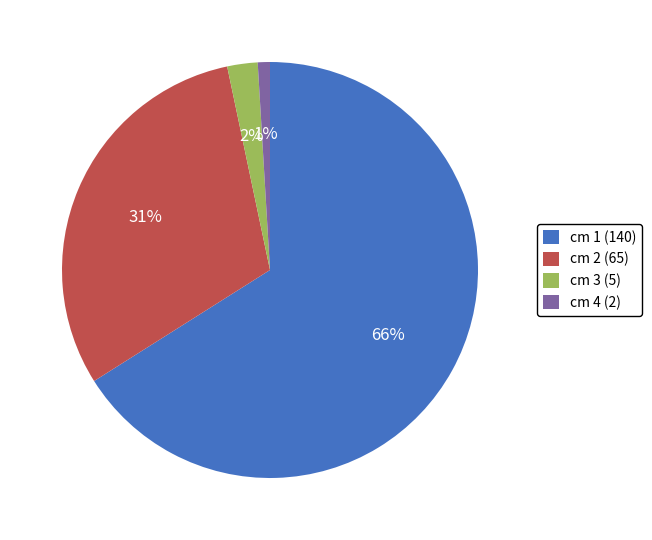

Rank the categories by value from highest to lowest.

cm 1 (140), cm 2 (65), cm 3 (5), cm 4 (2)